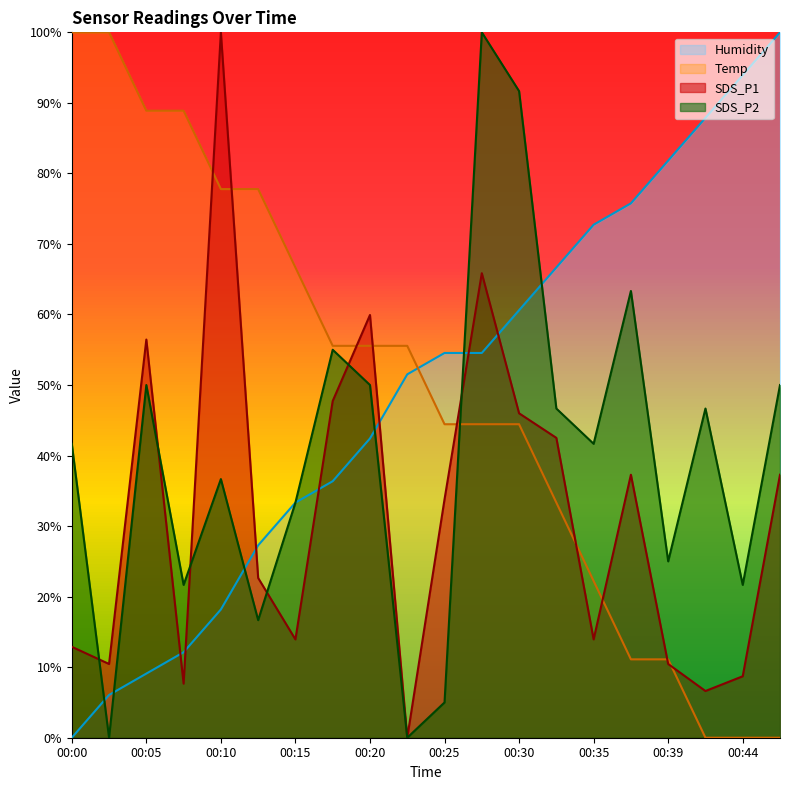

What is the average value of the Temp series?

48.9